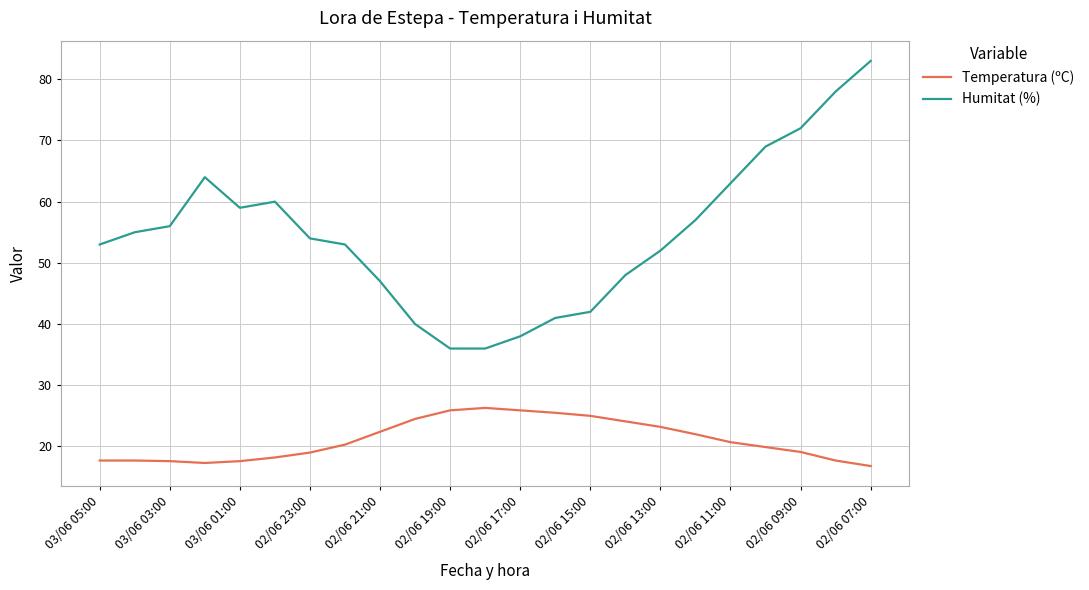

List the series in order of their overall mean, highest first.

Humitat (%), Temperatura (ºC)